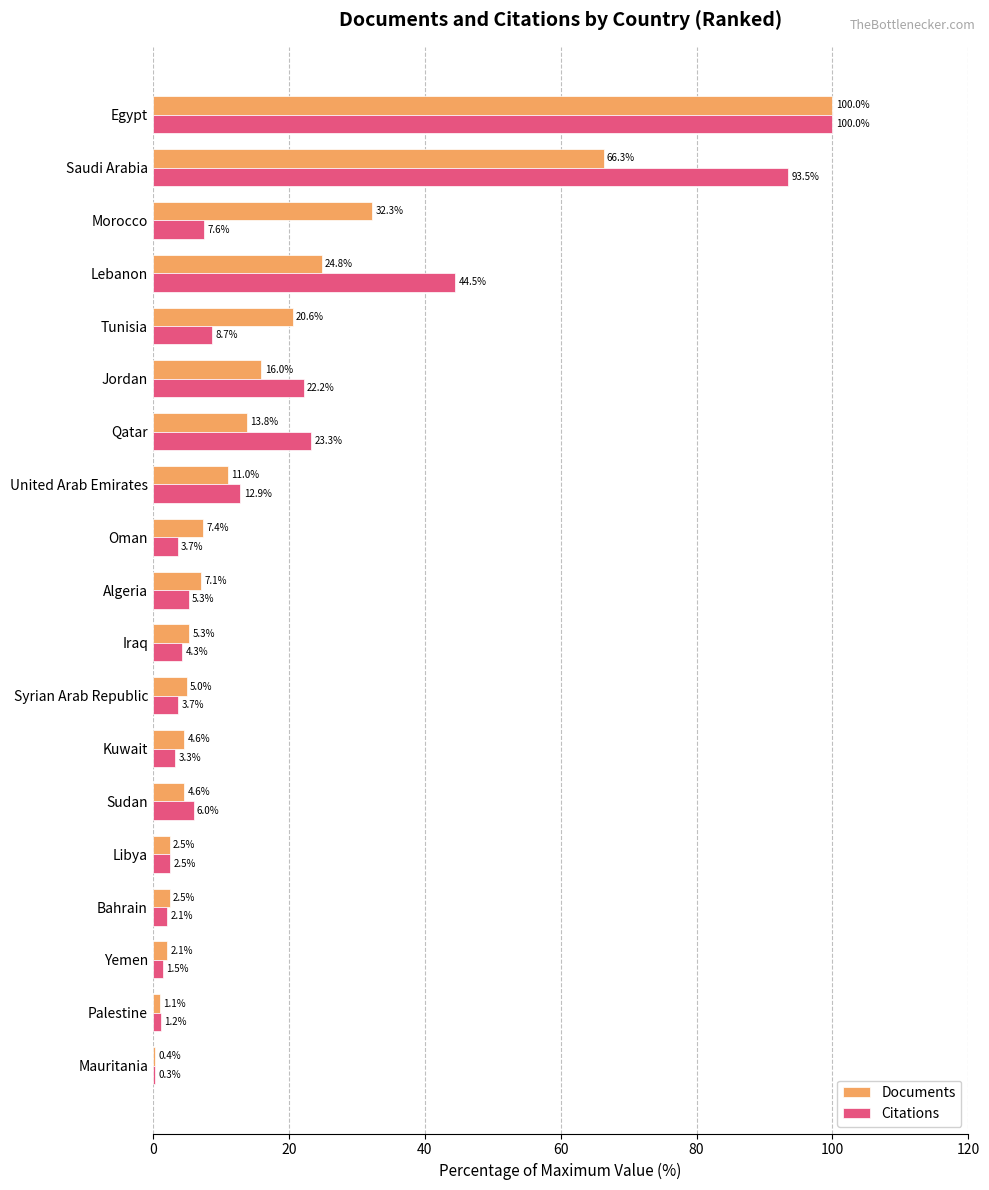

Which series changed the most between Sudan and Saudi Arabia?

Citations